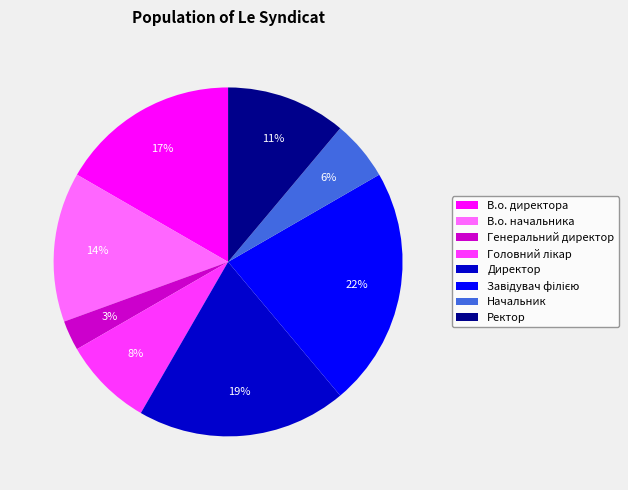

To the nearest percent, what percentage of the pie is Ректор?

11%